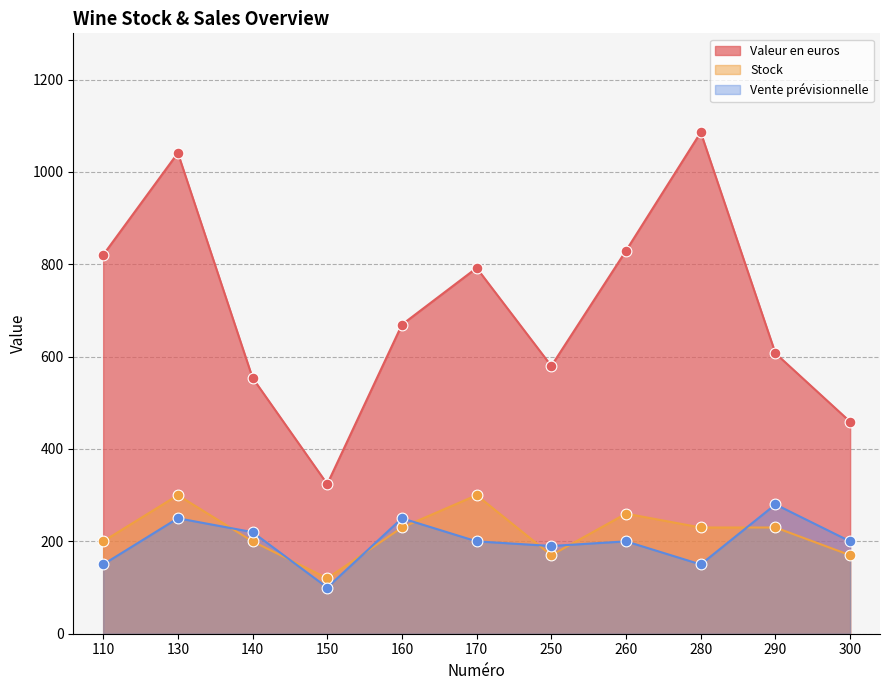

At how many categories does at least one series exceed 742?

5